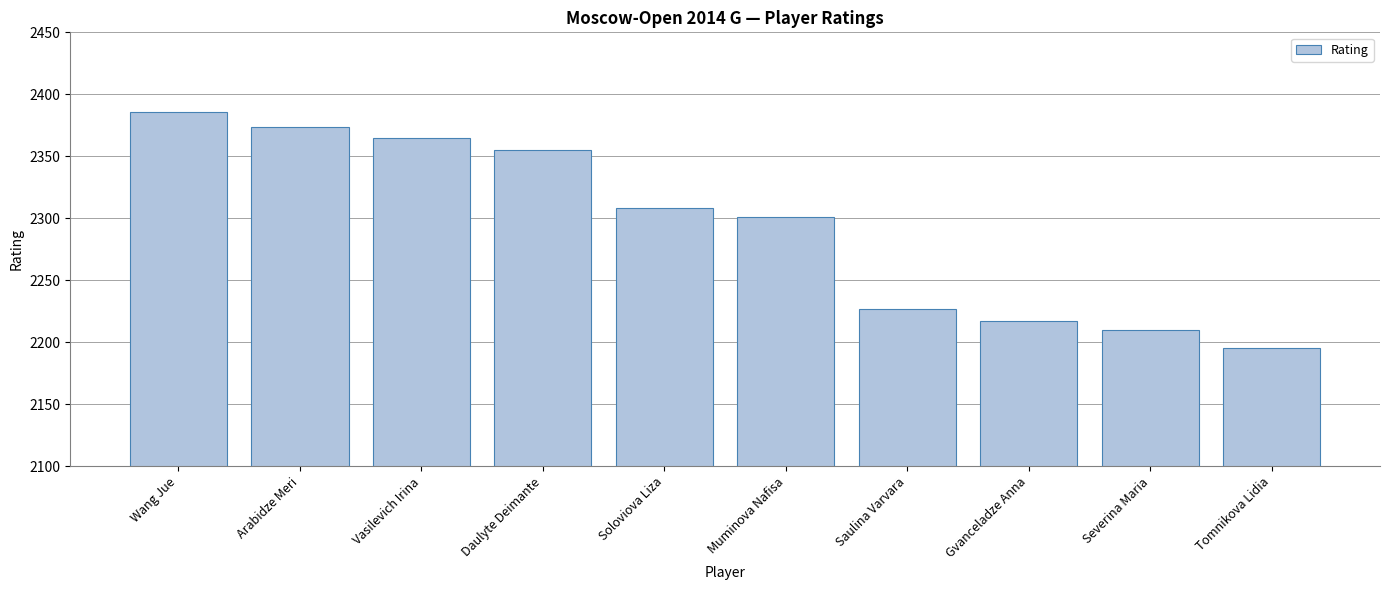

What is the value of the 8th bar from the left?

2217